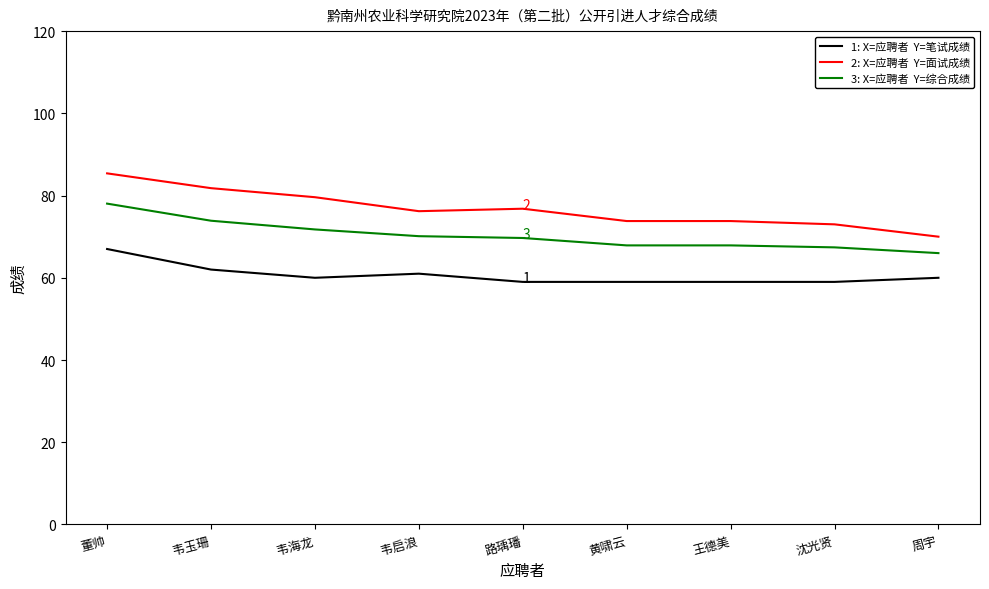

What is the difference between the highest and lowest values at 沈光贤?

14.0